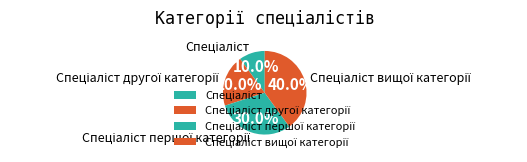

Is there any slice that represents more than half of the pie?

No